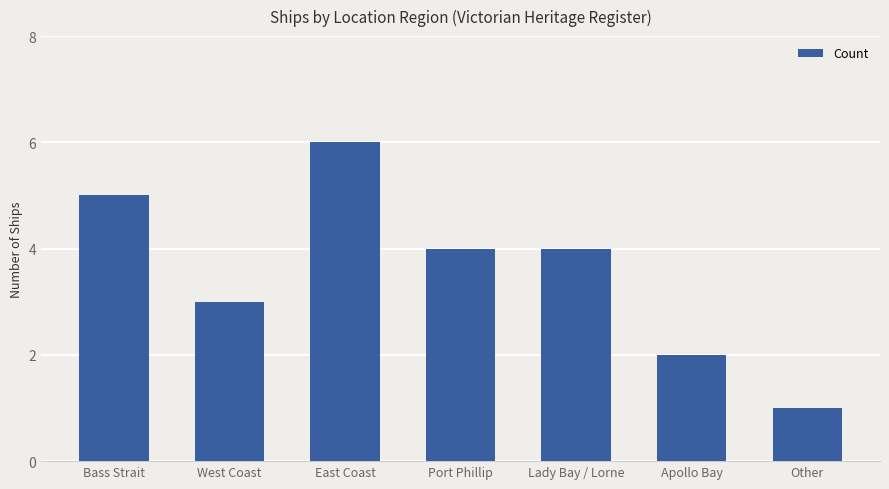

What is the sum of all values?

25